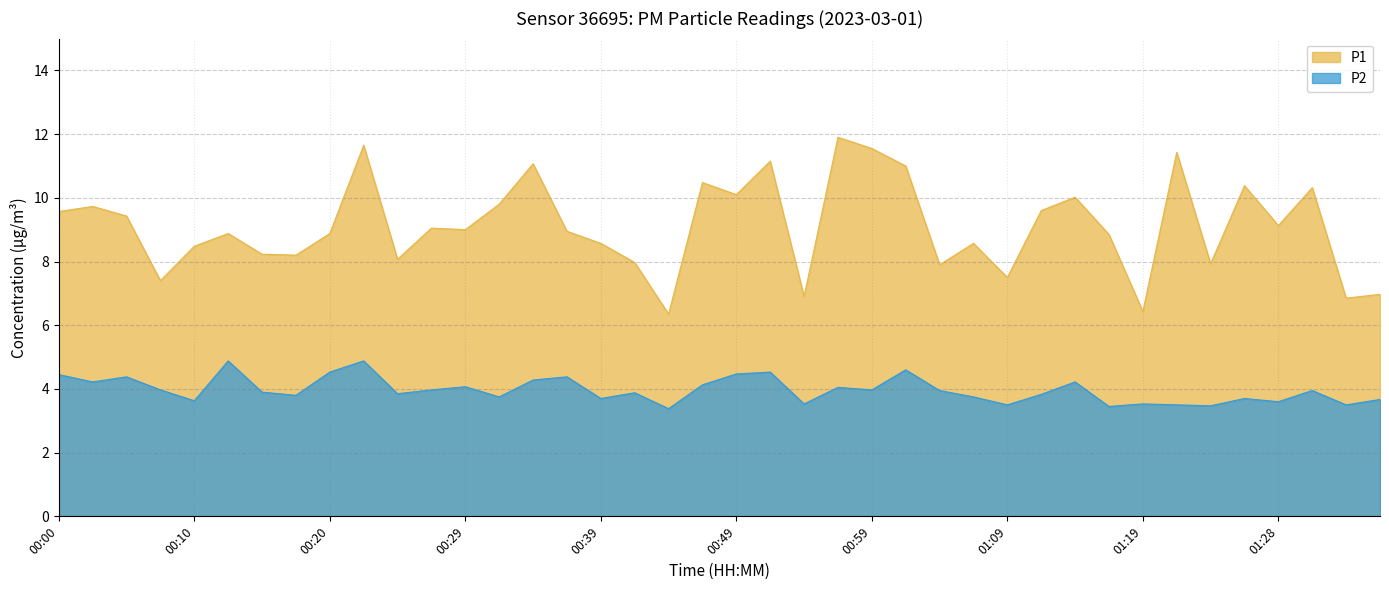

Does the chart have visible grid lines?

Yes